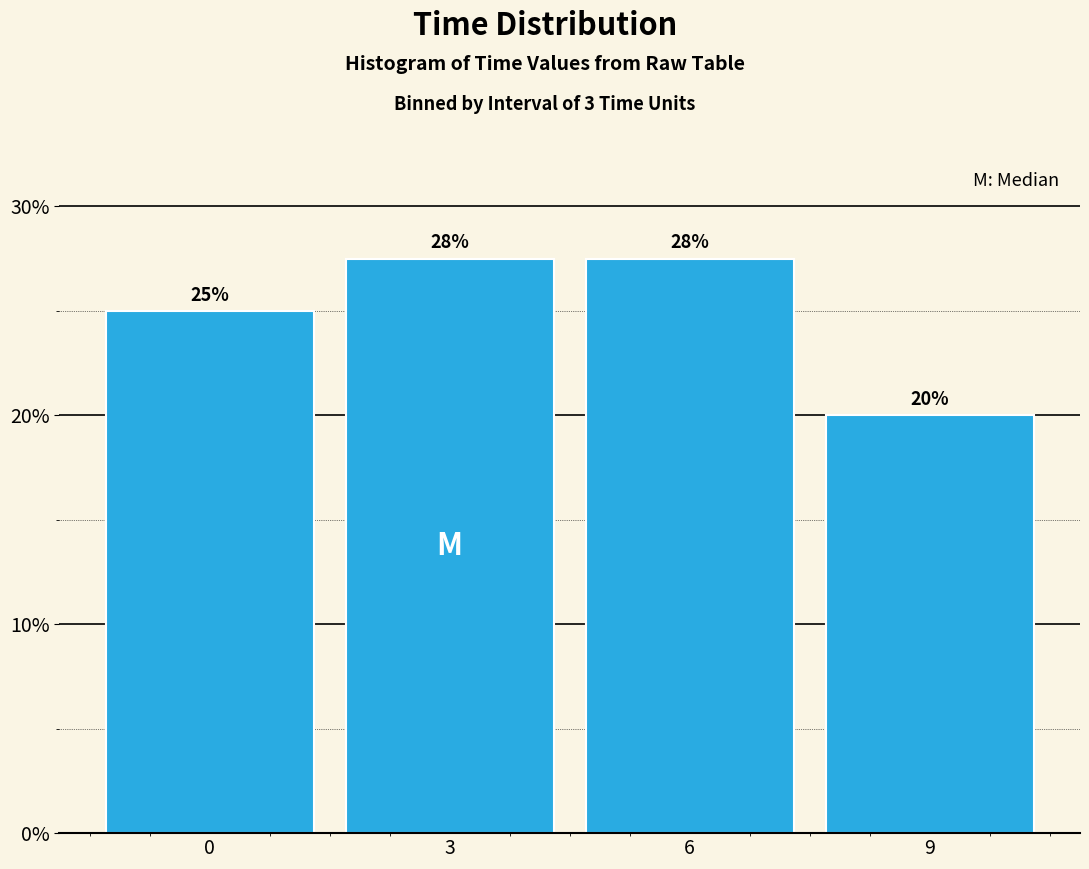

What is the value of the 4th bar from the left?

20.0